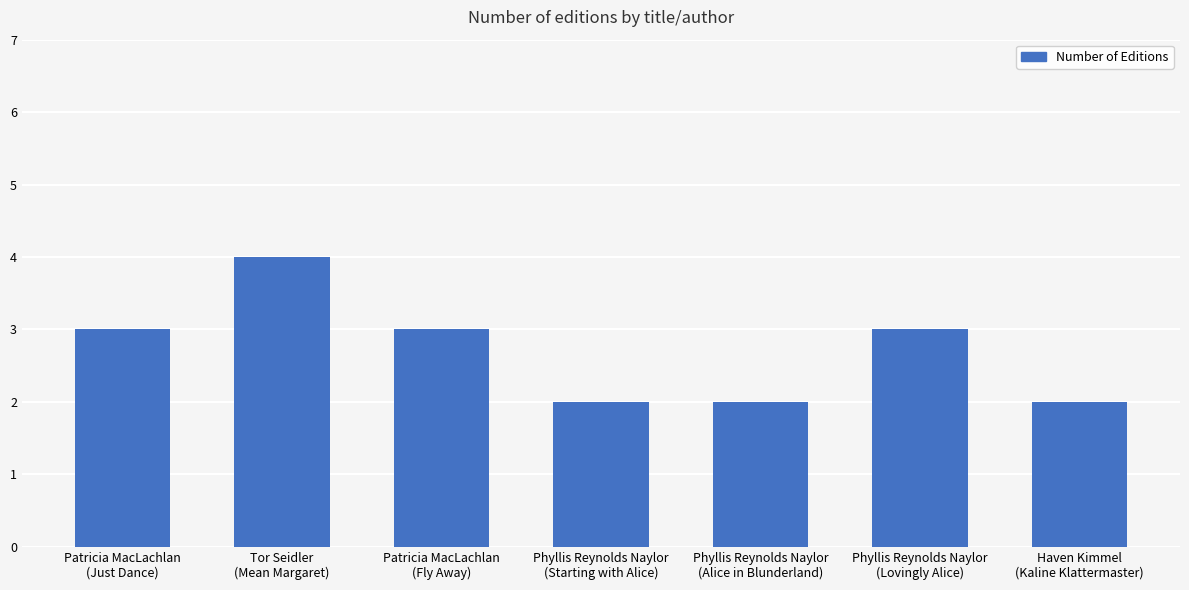

Is it true that the value at Patricia MacLachlan
(Fly Away) is 3?

True